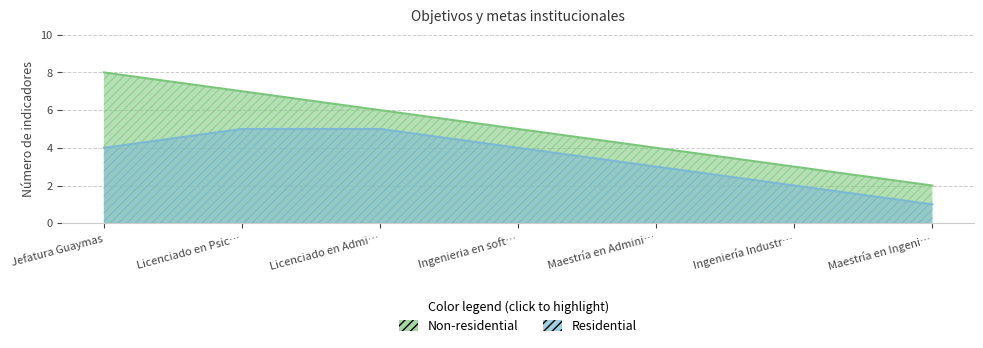

At which label is Non-residential closest to 5?

Ingenieria en soft…